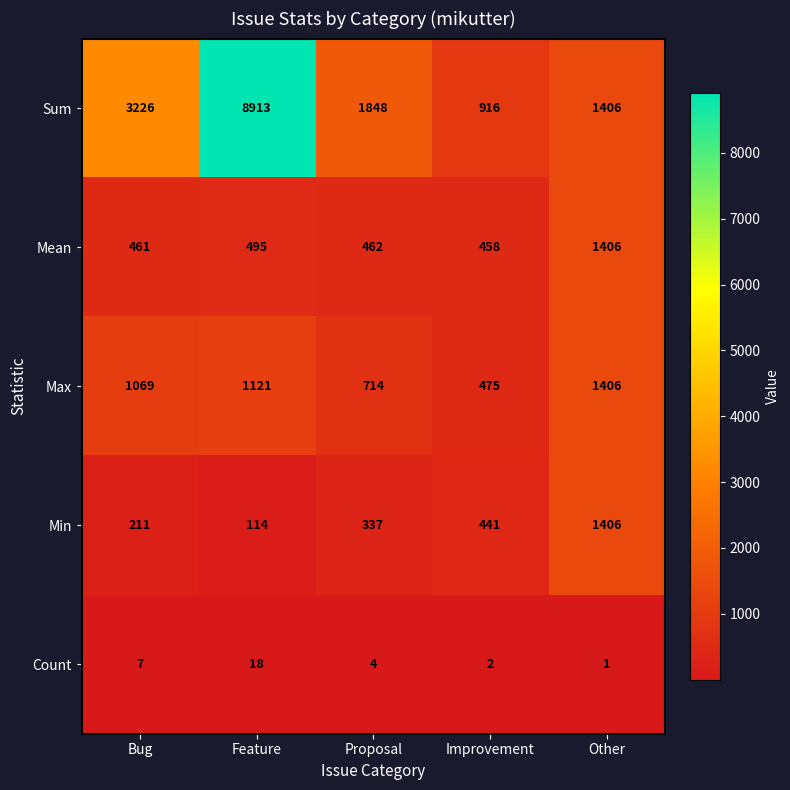

Reading left to right, transcribe all the data shown in this chart.

Sum: Bug=3226	Feature=8913	Proposal=1848	Improvement=916	Other=1406
Mean: Bug=461	Feature=495	Proposal=462	Improvement=458	Other=1406
Max: Bug=1069	Feature=1121	Proposal=714	Improvement=475	Other=1406
Min: Bug=211	Feature=114	Proposal=337	Improvement=441	Other=1406
Count: Bug=7	Feature=18	Proposal=4	Improvement=2	Other=1